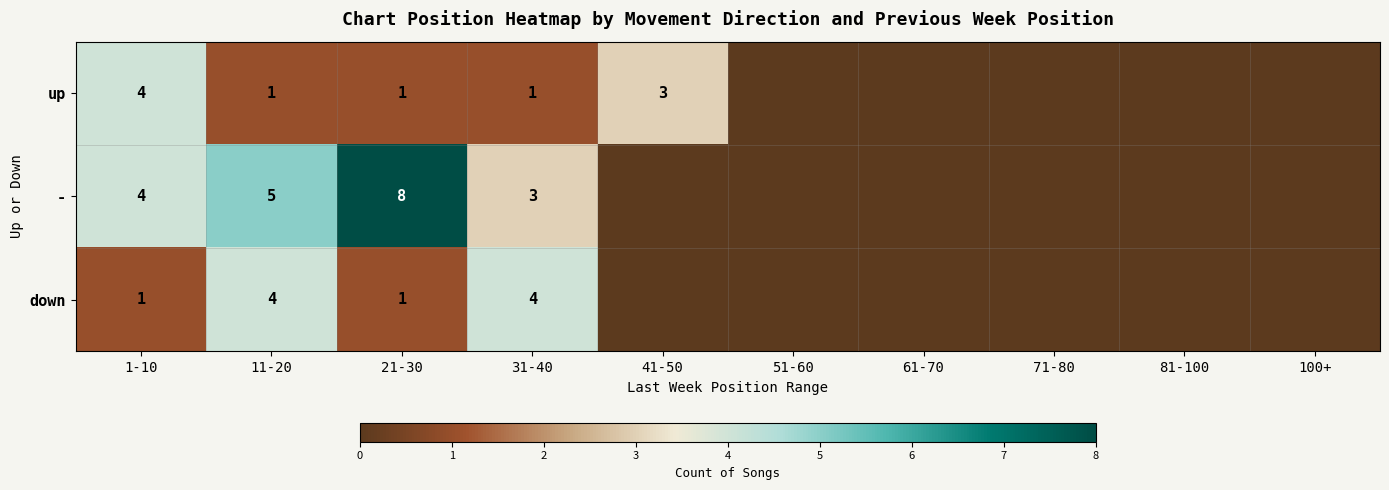

At 31-40, list the series in order from largest to smallest.

down, -, up